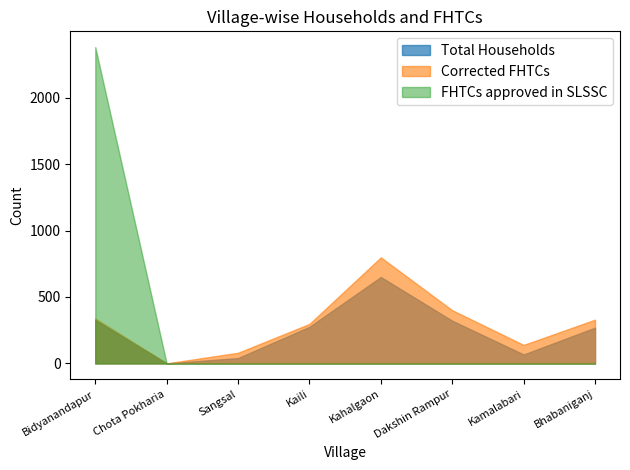

Does the chart have visible grid lines?

No